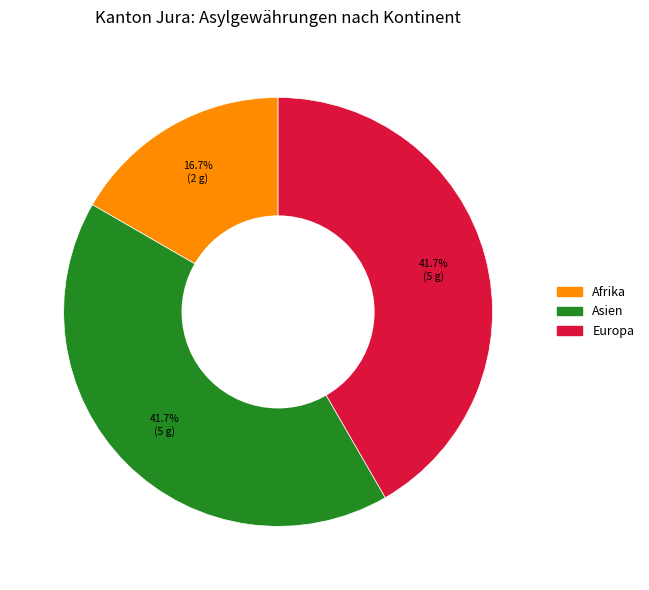

Is there any slice that represents more than half of the pie?

No